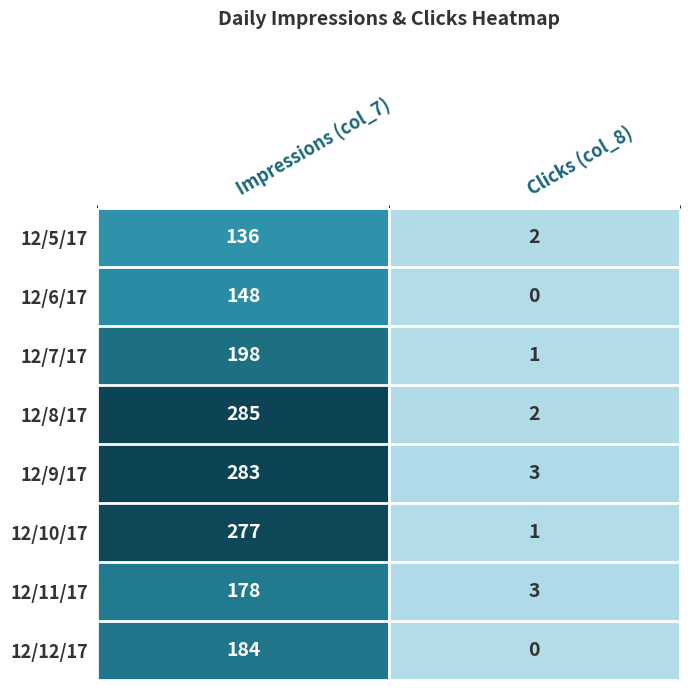

Reading right to left, list all the values displayed in this chart.

12/5/17: 2	136
12/6/17: 0	148
12/7/17: 1	198
12/8/17: 2	285
12/9/17: 3	283
12/10/17: 1	277
12/11/17: 3	178
12/12/17: 0	184